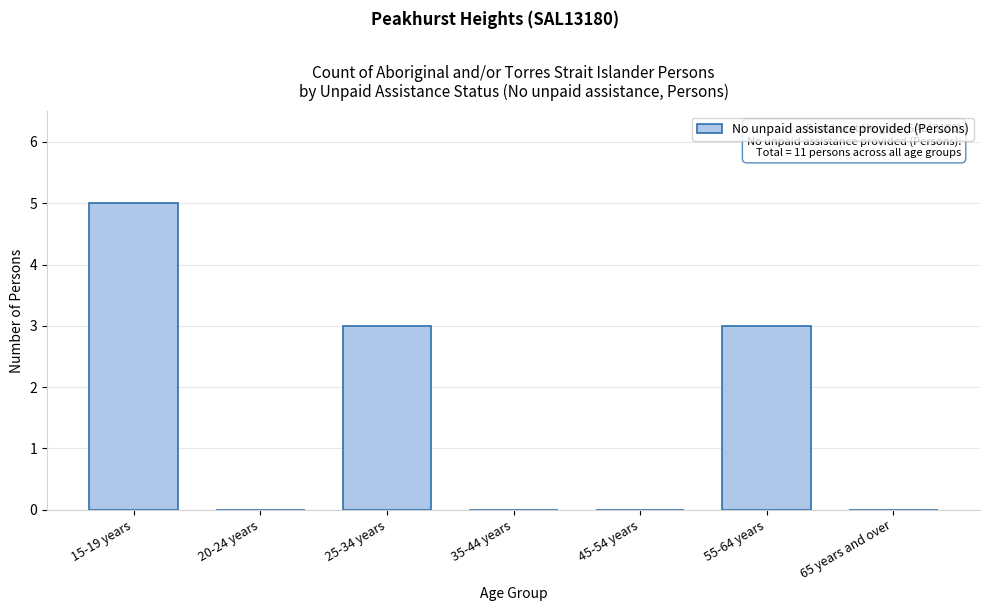

Reading left to right, what are all the values shown in this chart?

15-19 years=5	20-24 years=0	25-34 years=3	35-44 years=0	45-54 years=0	55-64 years=3	65 years and over=0